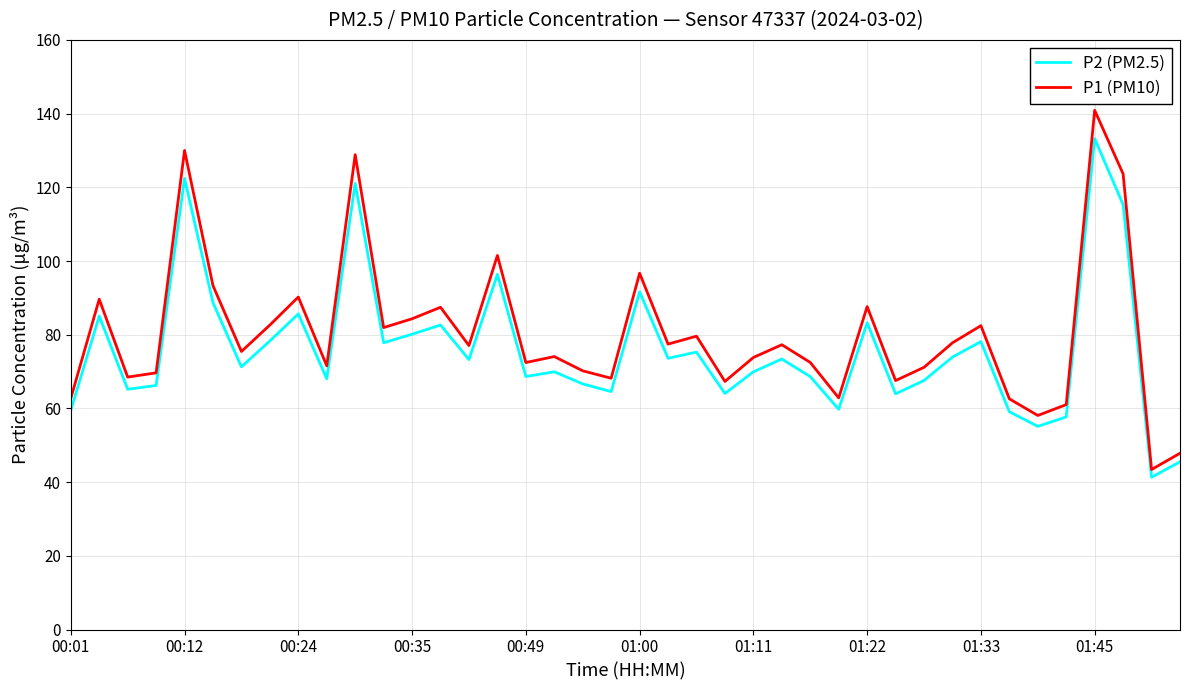

What is the maximum value for P1 (PM10)?

140.9